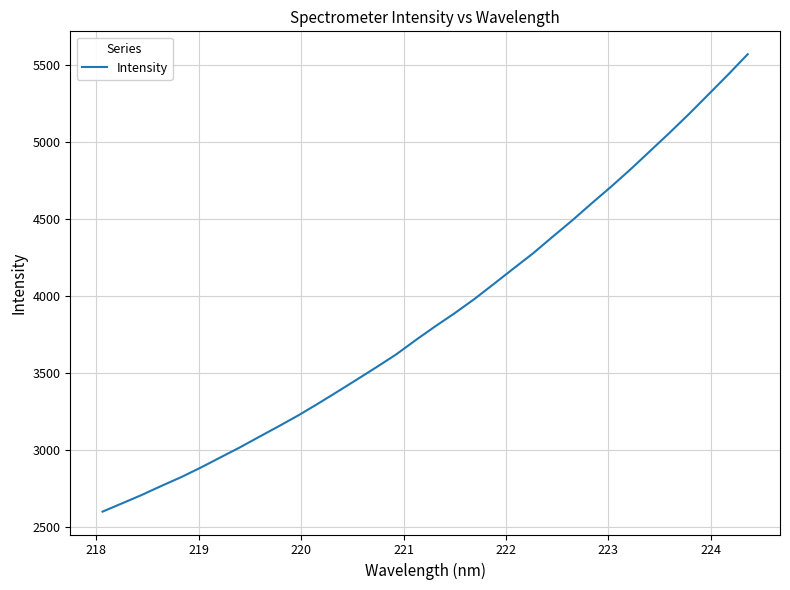

What is the greatest value displayed?

5569.1